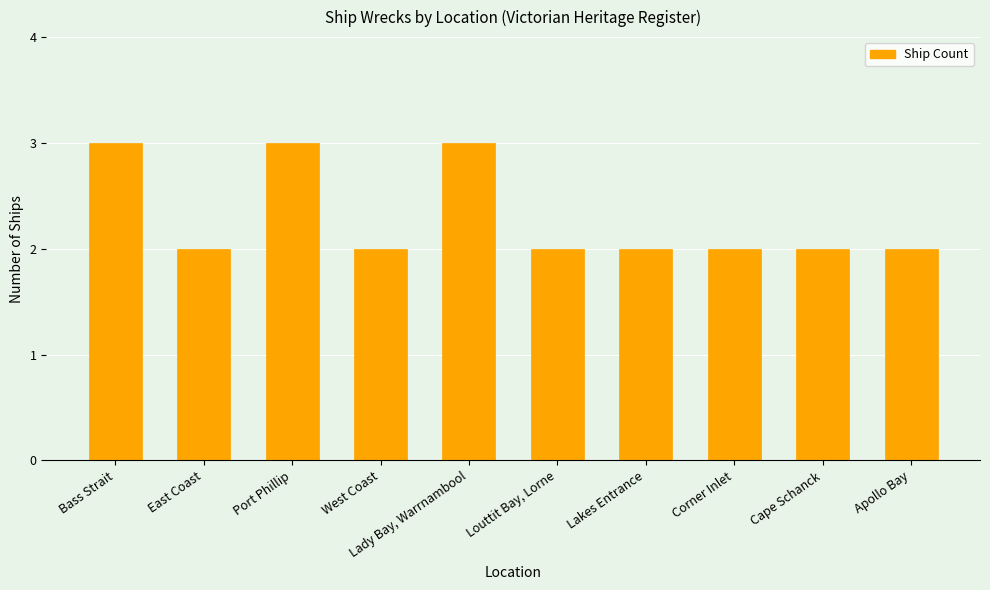

What is the maximum value shown in the chart?

3